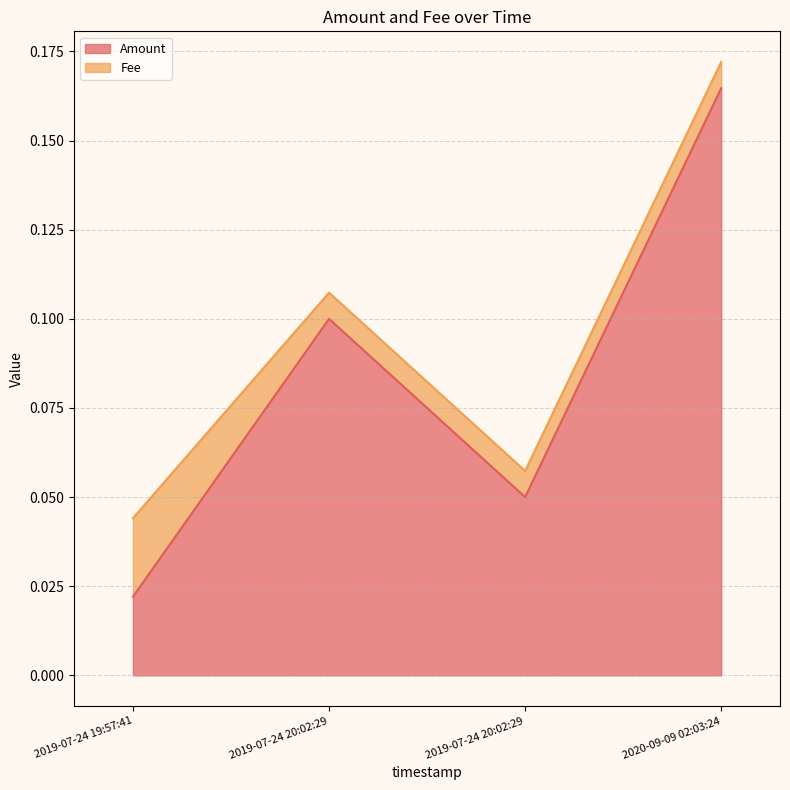

Which category has the highest value in the Fee series?

2019-07-24 19:57:41